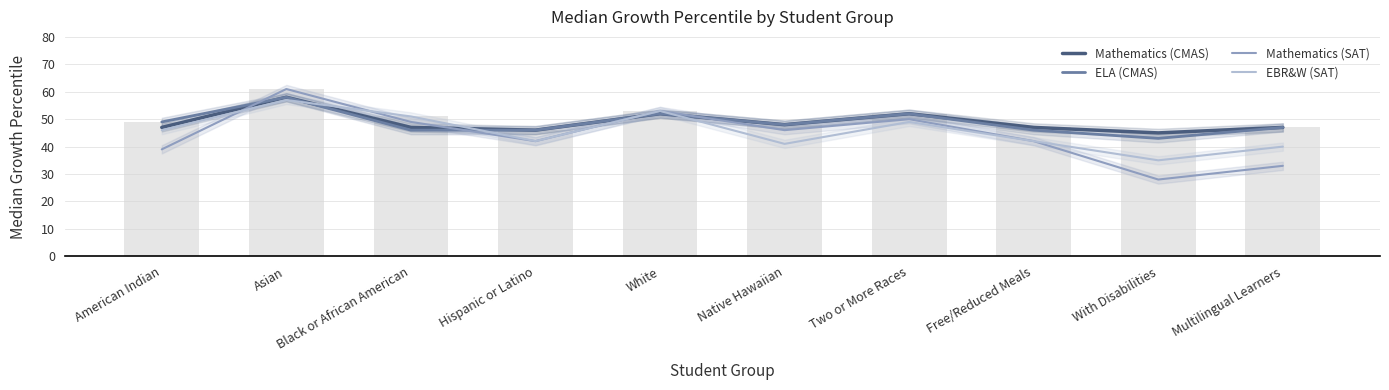

How many series are shown in this chart?

4